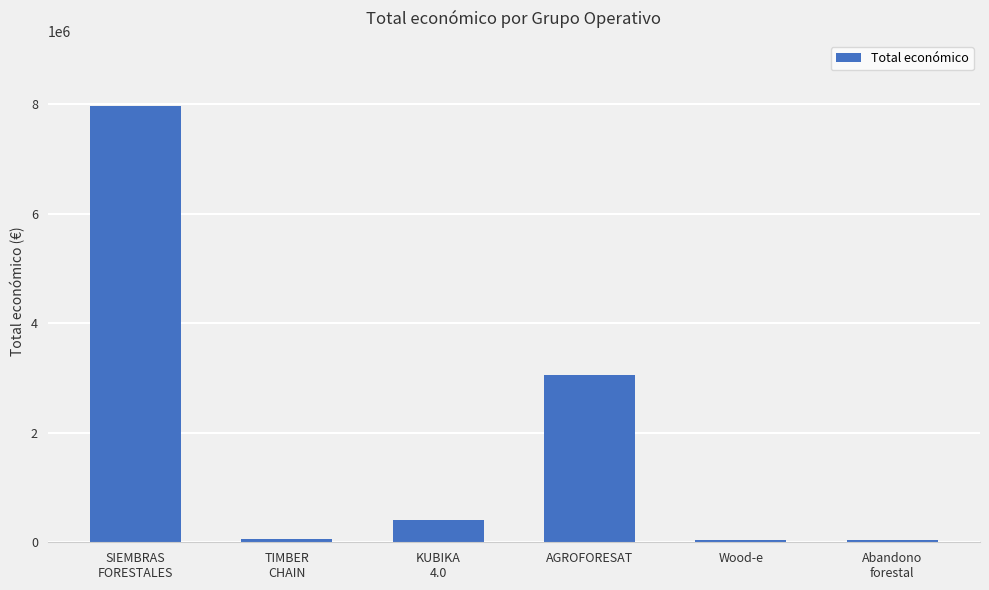

What is the greatest value displayed?

7967413